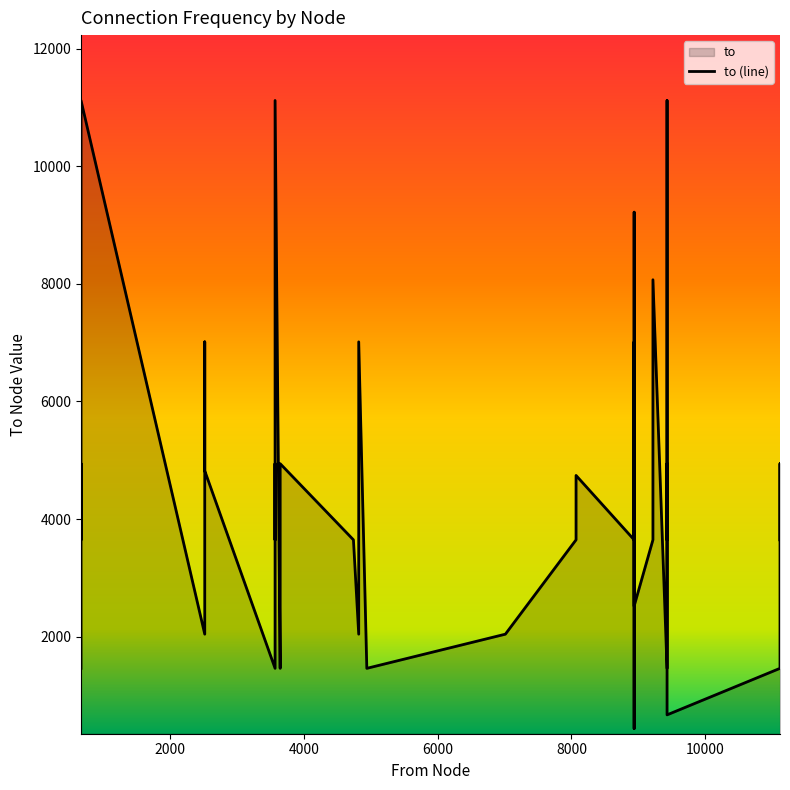

What is the difference between the maximum and minimum values?

10679